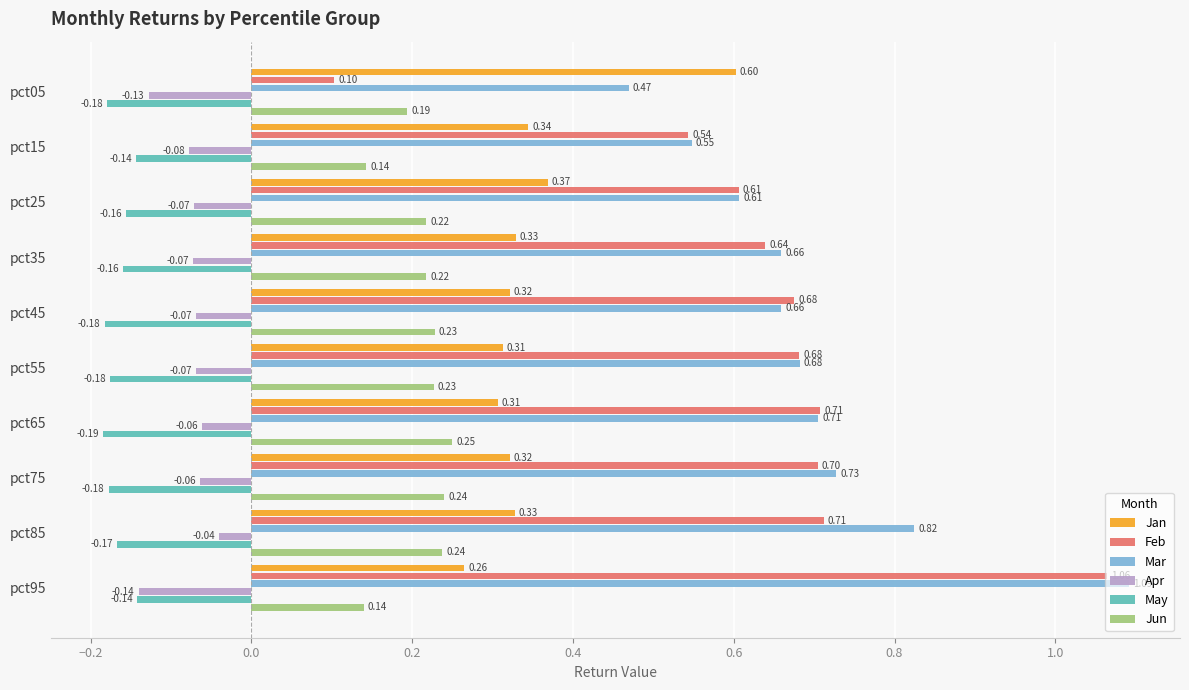

Which series has the largest total across all categories?

Mar